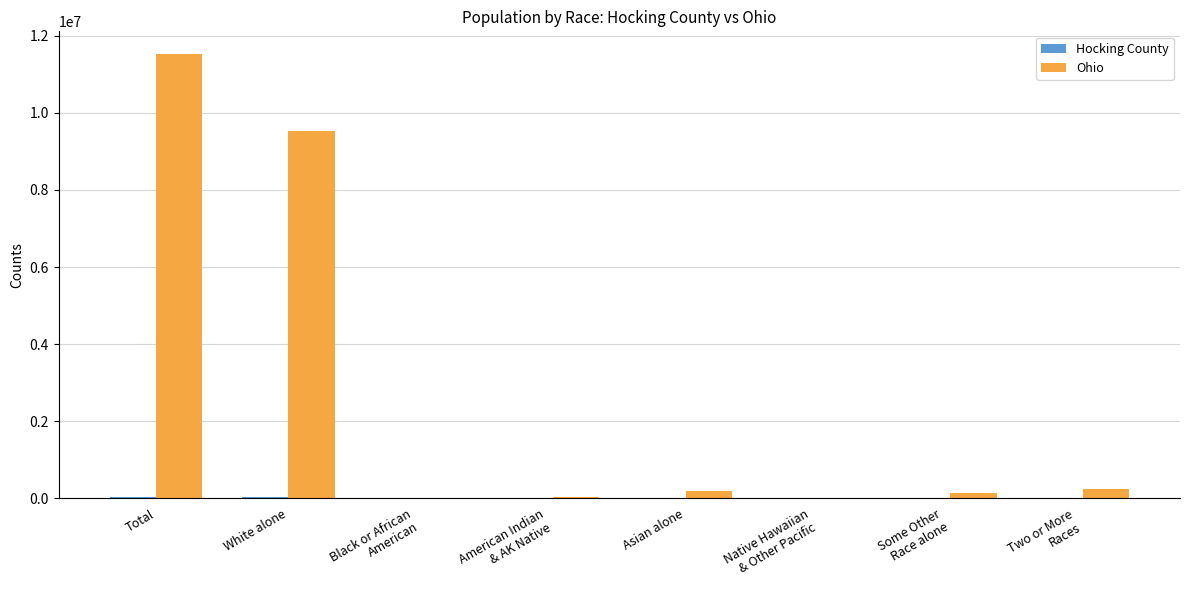

Which series has the largest total across all categories?

Ohio